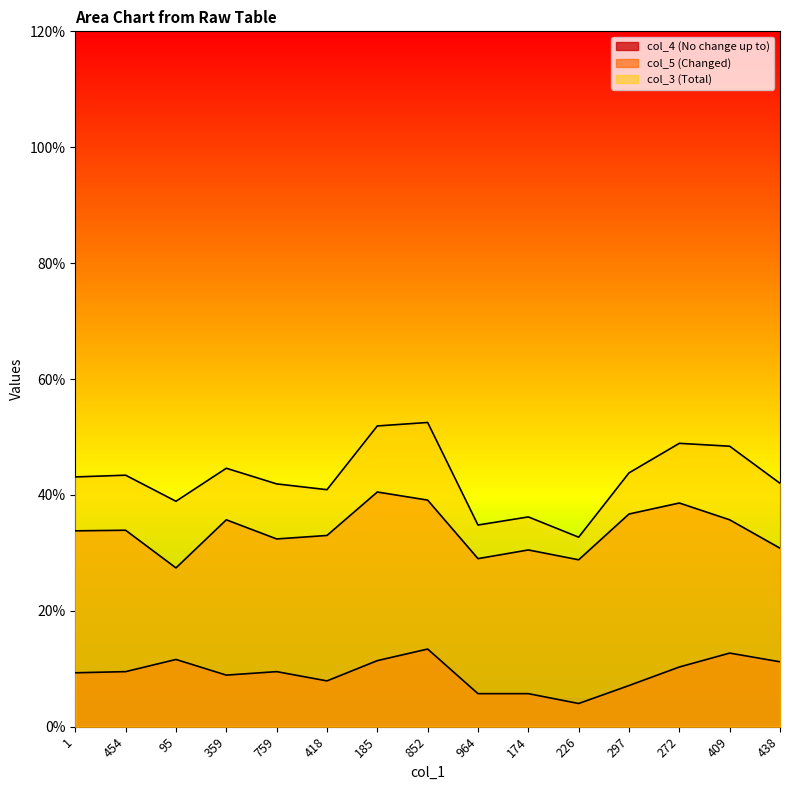

Between 964 and 409, which series saw the biggest shift?

col_3